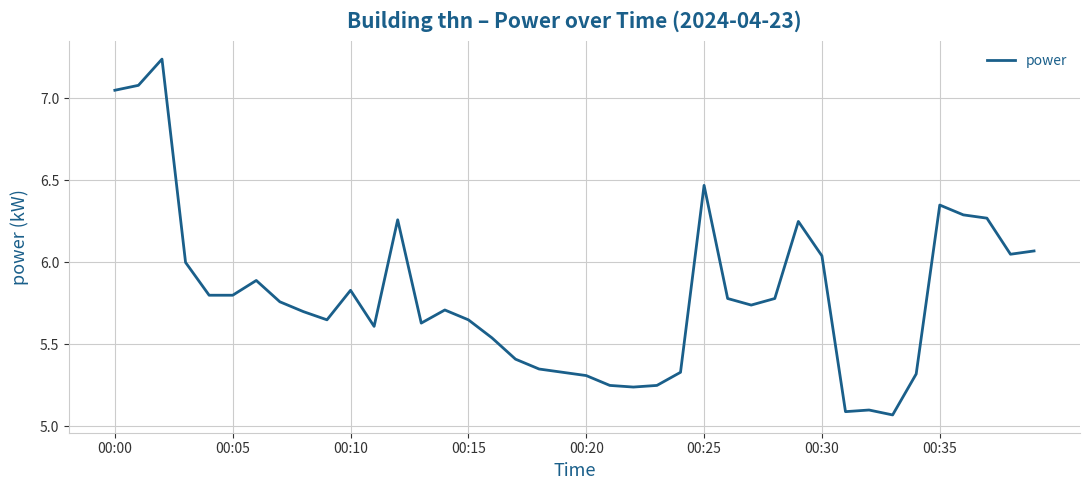

How many lines are shown in the chart?

1